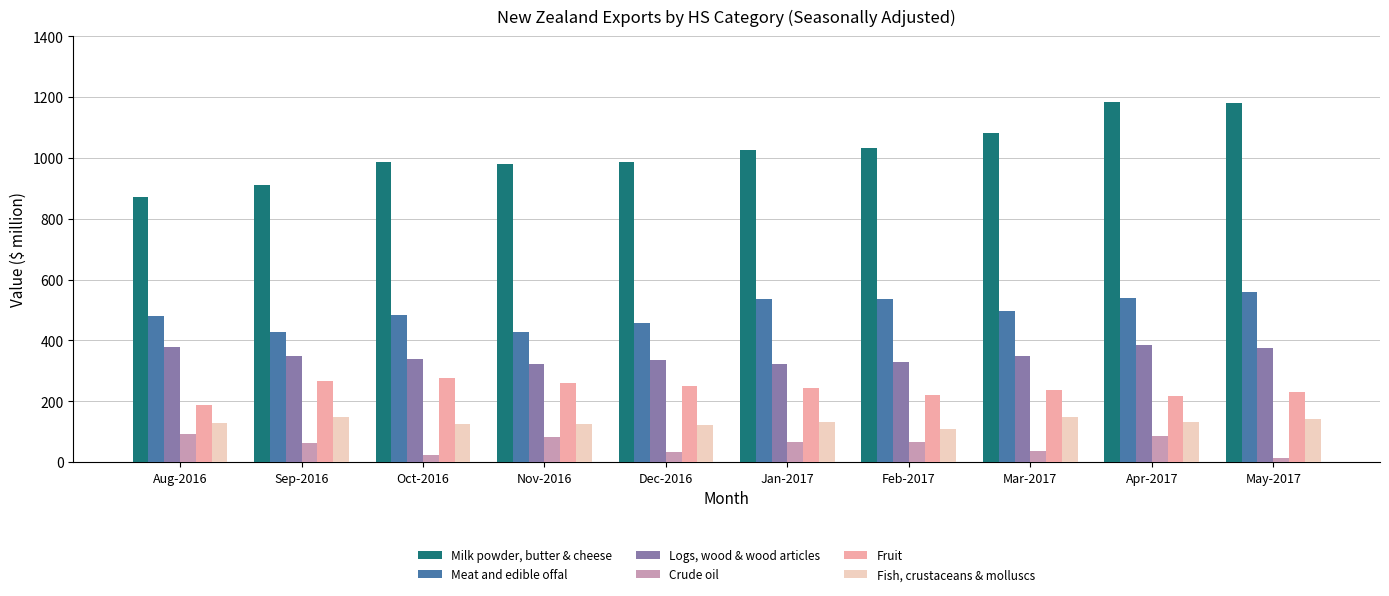

What is the minimum value for Milk powder, butter & cheese?

872.8